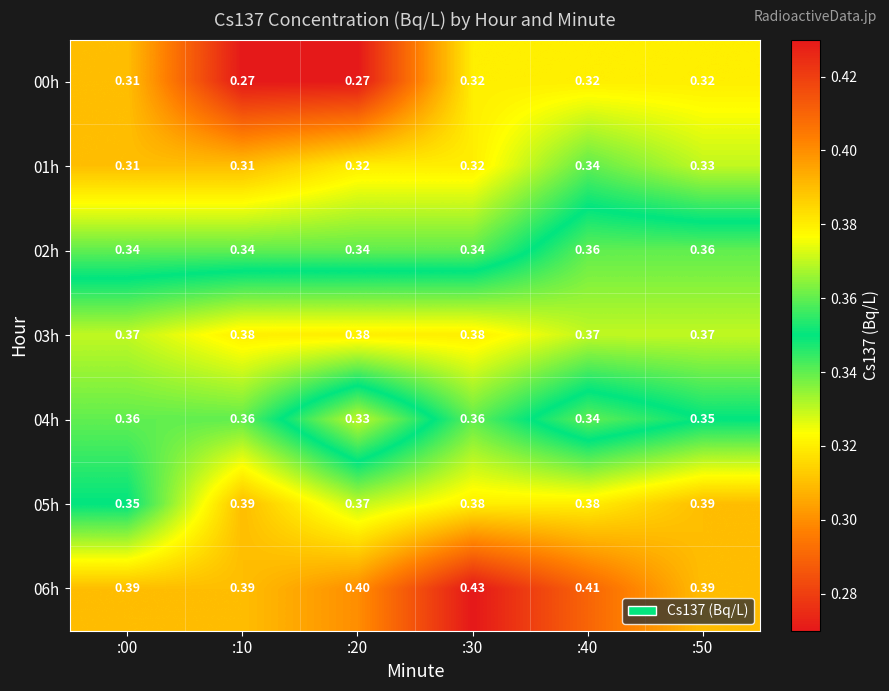

Is the value of 01h at :40 greater than the value of 06h at :20?

No